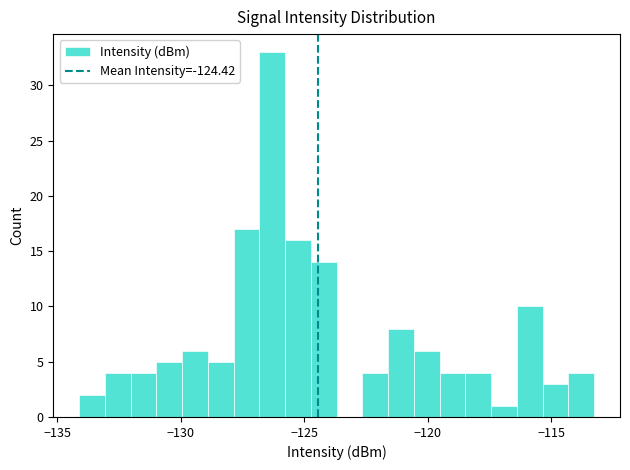

Read against the x-axis, roughly where is the centre of the tallest bar?

-126.5